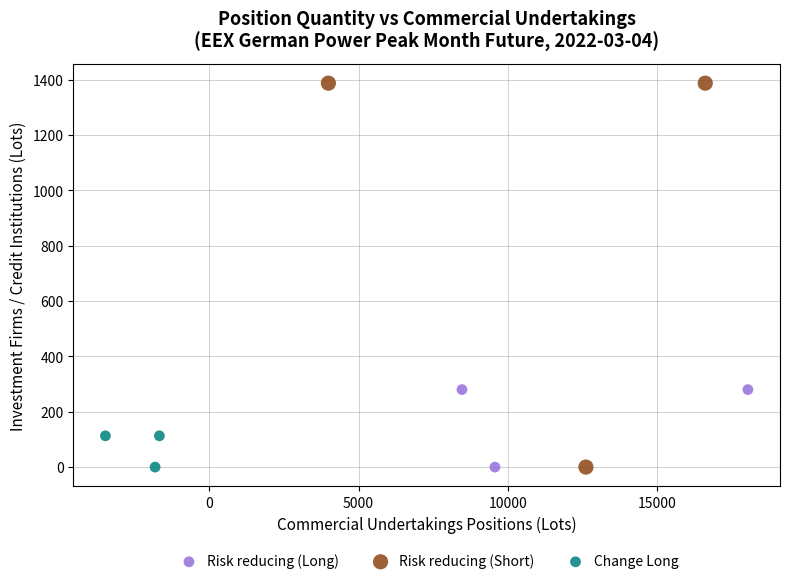

Which series has the widest spread of Y values?

Risk reducing (Short)